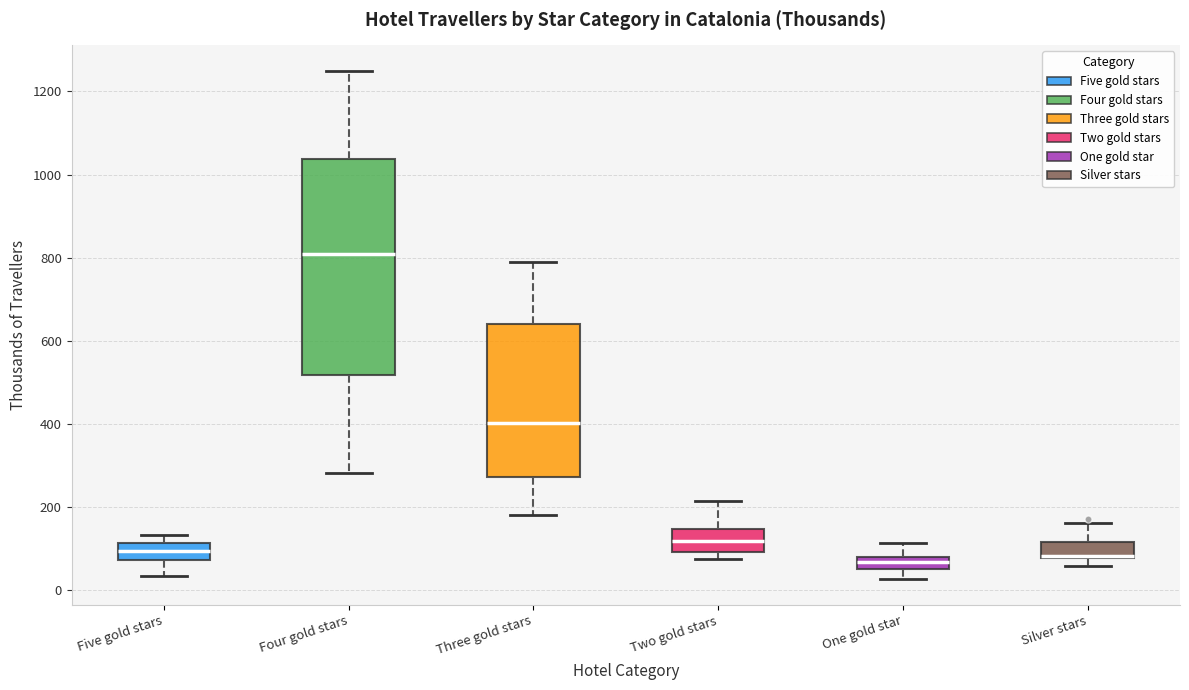

Which box's median line is the highest?

Four gold stars